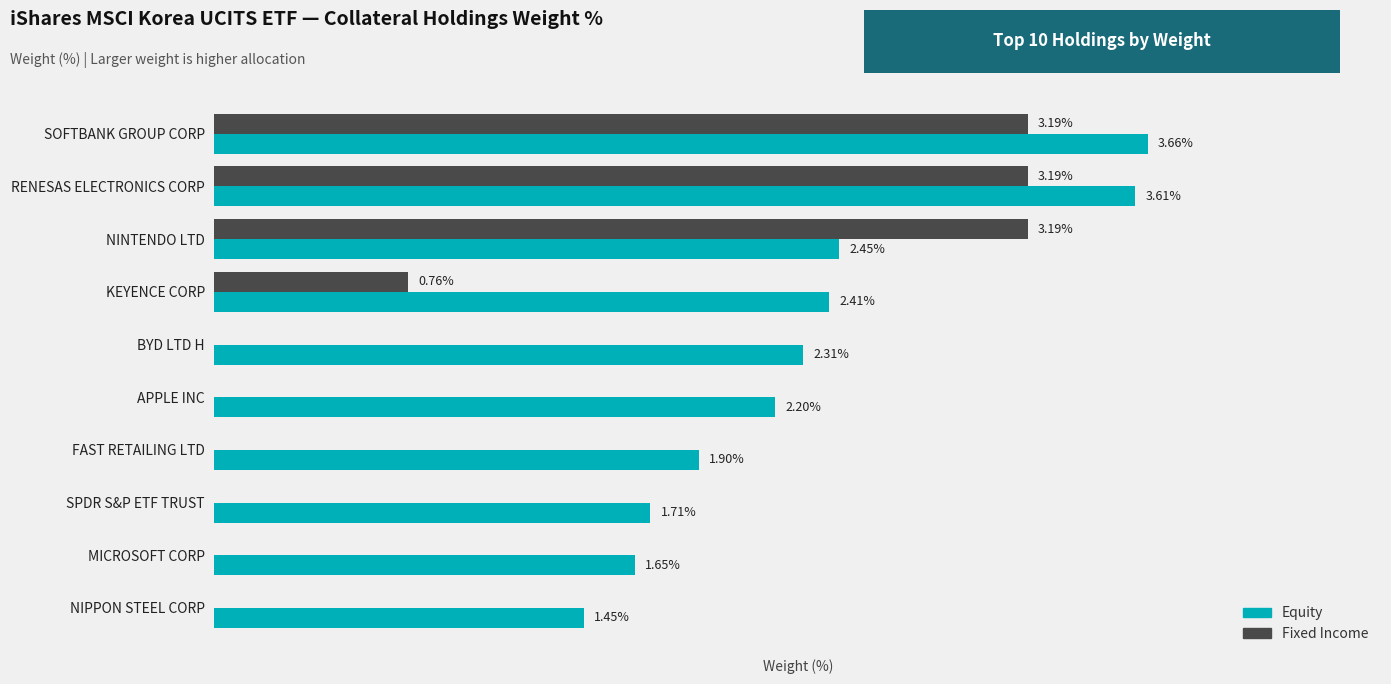

Which series has the largest total across all categories?

Equity